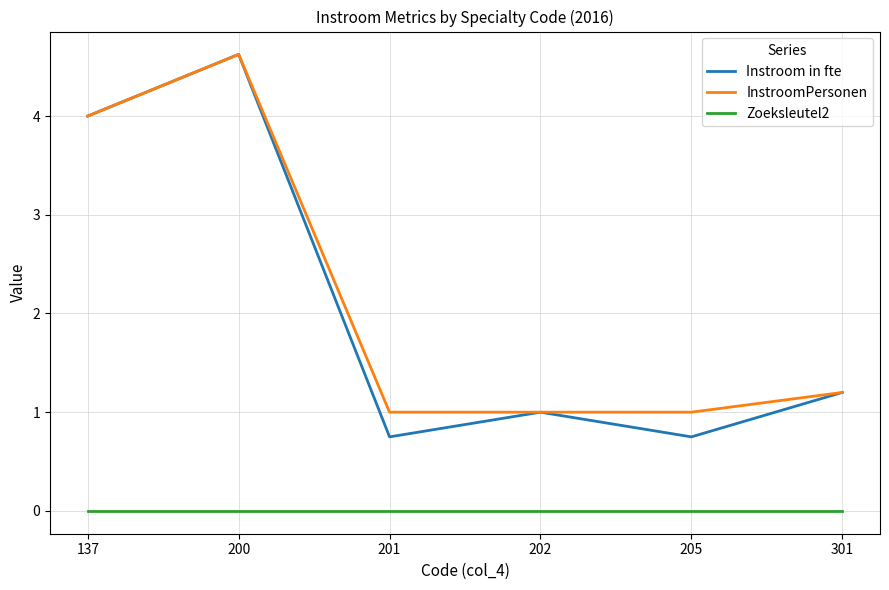

At 201, list the series in order from smallest to largest.

Zoeksleutel2, Instroom in fte, InstroomPersonen